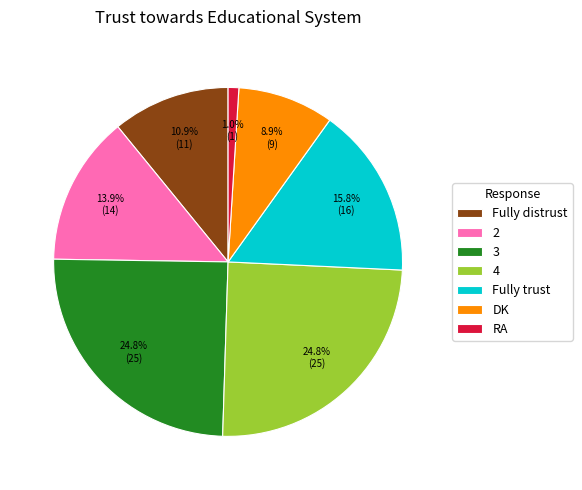

True or false: RA accounts for 11% of the total.

False